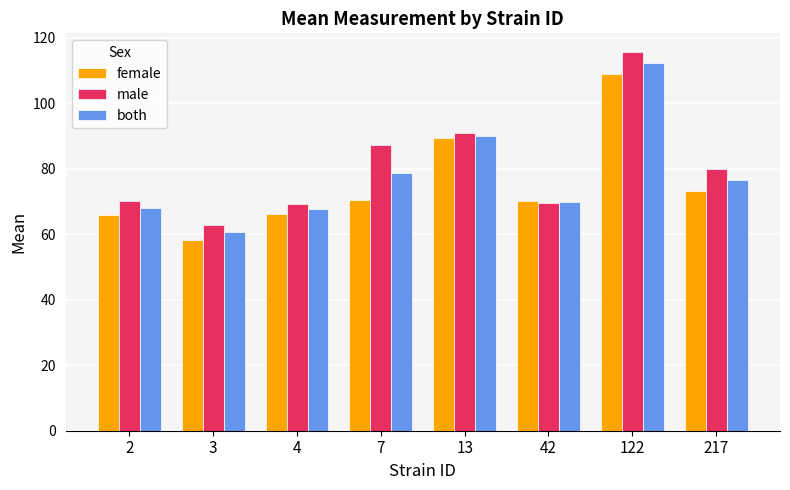

How many categories are shown in the chart?

8